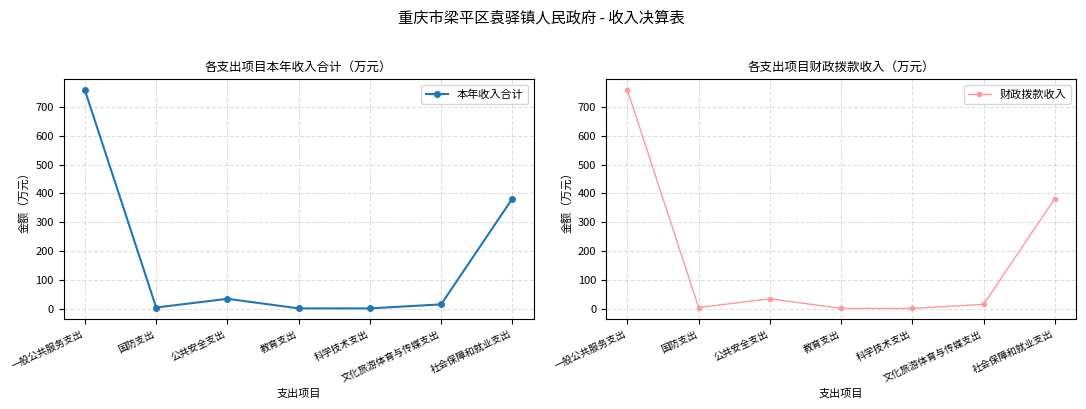

What position from the right is 公共安全支出?

5